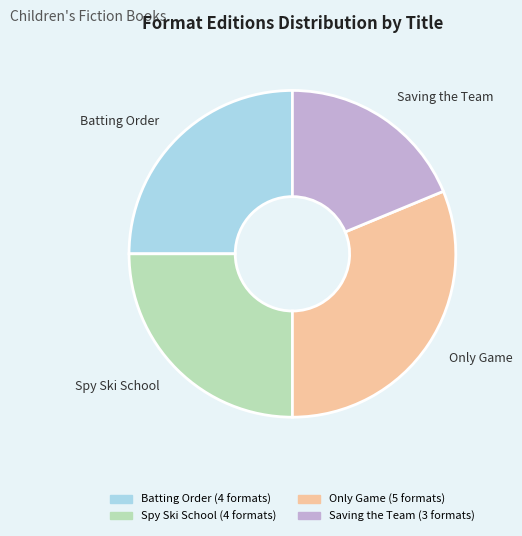

Count the number of slices in the pie.

4